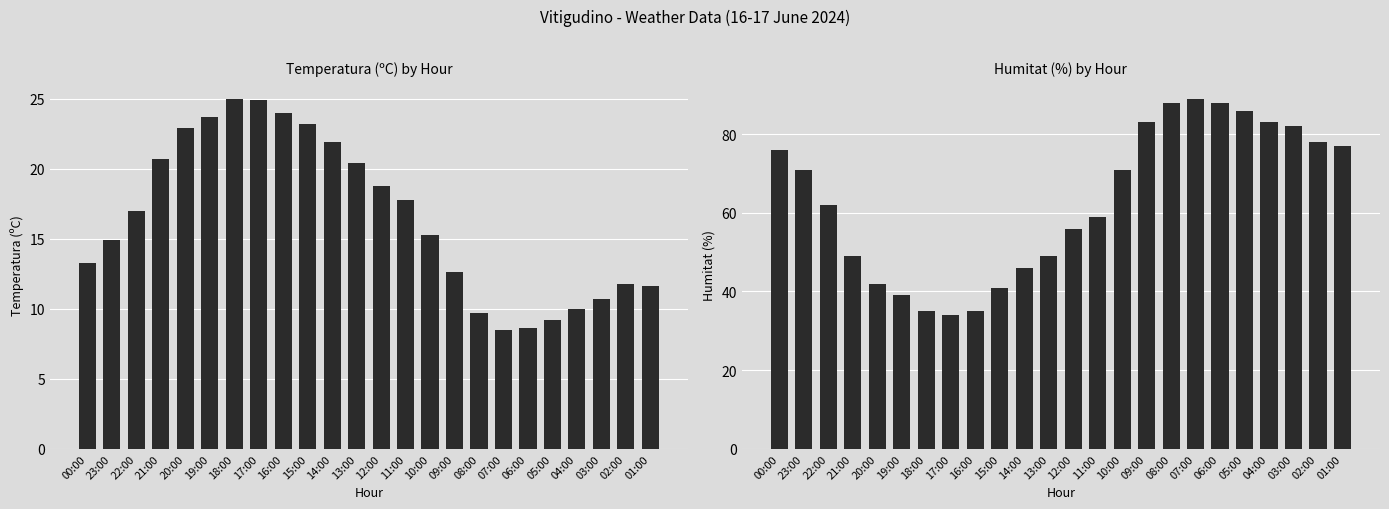

What are all the series names shown in the legend?

Temperatura (ºC), Humitat (%)